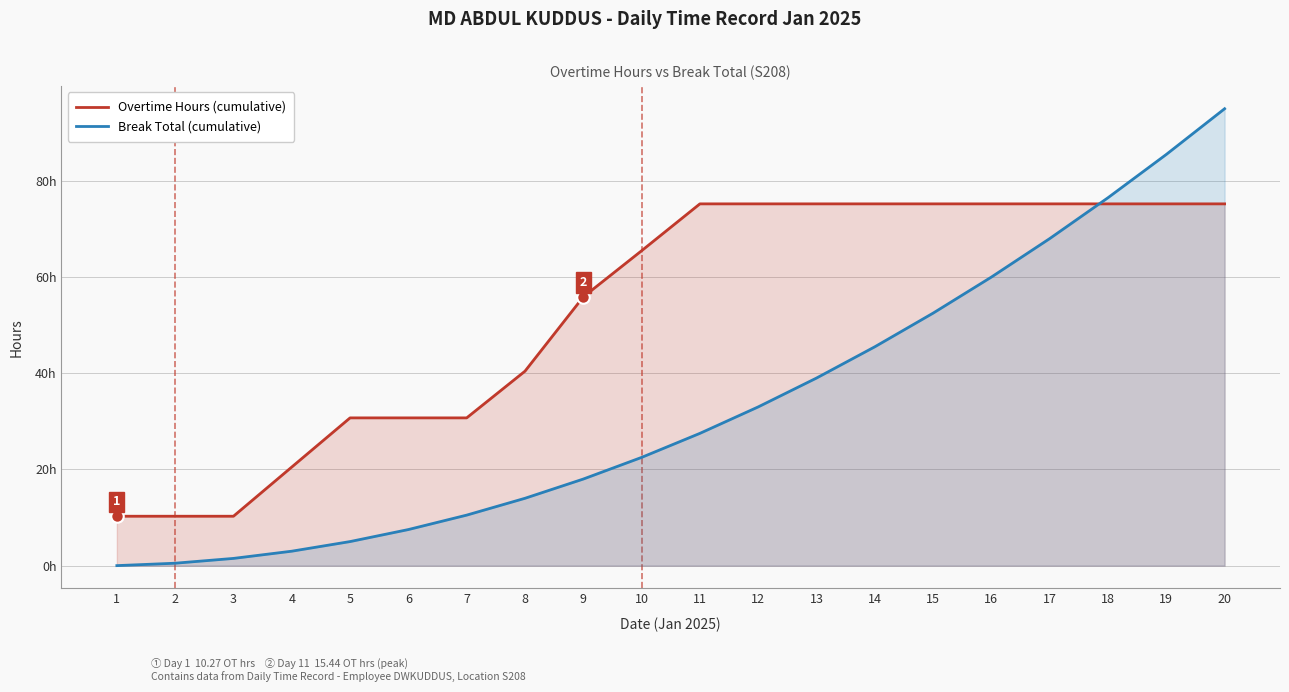

Is it true that Overtime Hours (cumulative) equals 28.8 at 17?

False